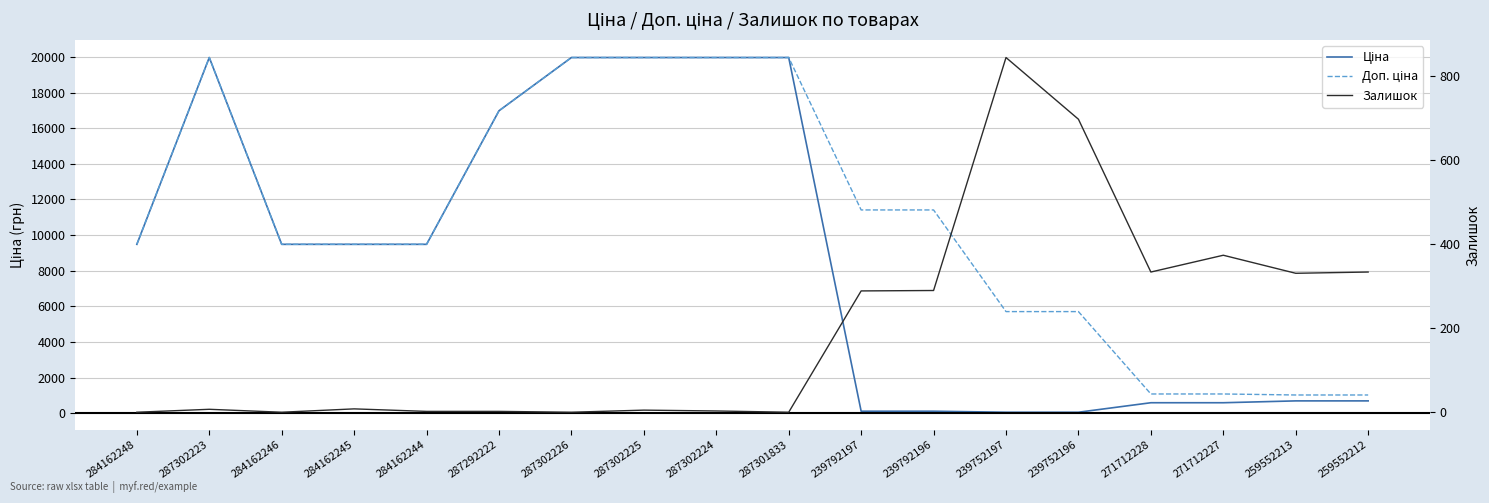

What is the average value of the Ціна series?

8757.1